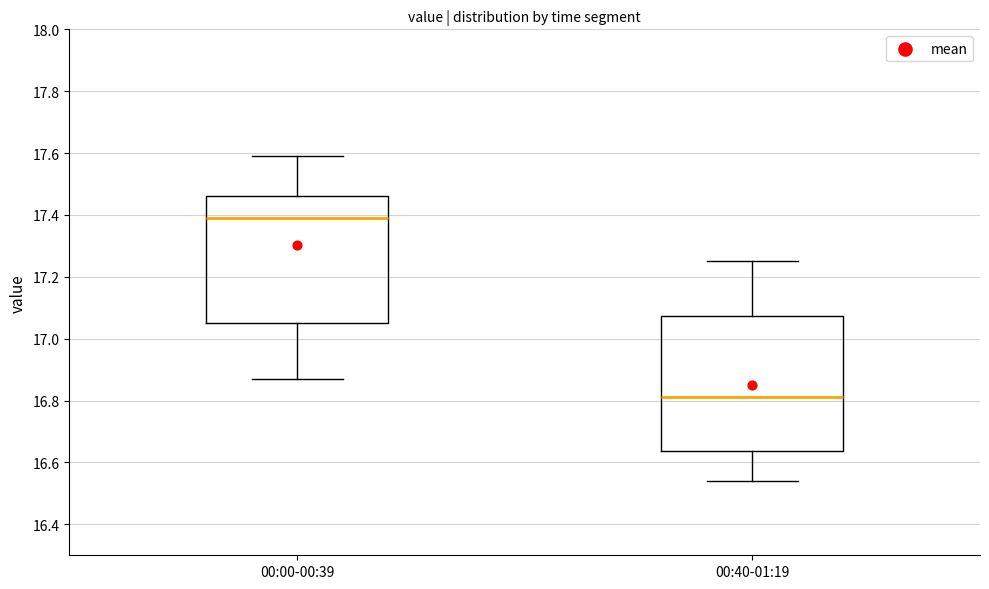

Where does the lower whisker of the box for 00:40-01:19 end on the y-axis? The values are not printed on the chart, so give them approximately, as read against the axis.

16.54